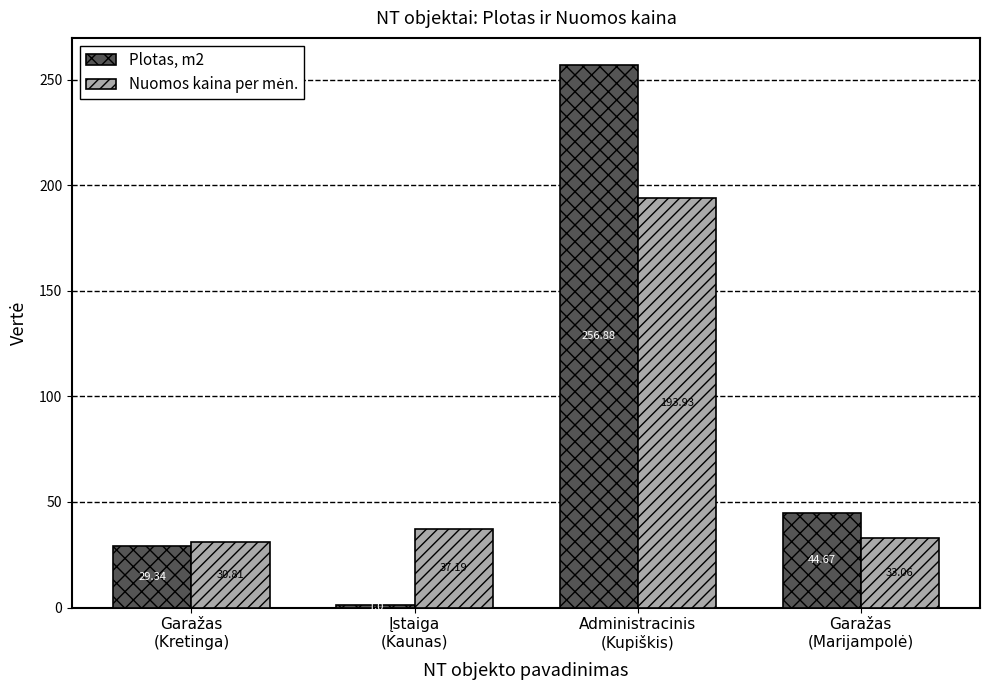

Which series has the widest spread of values?

Plotas, m2